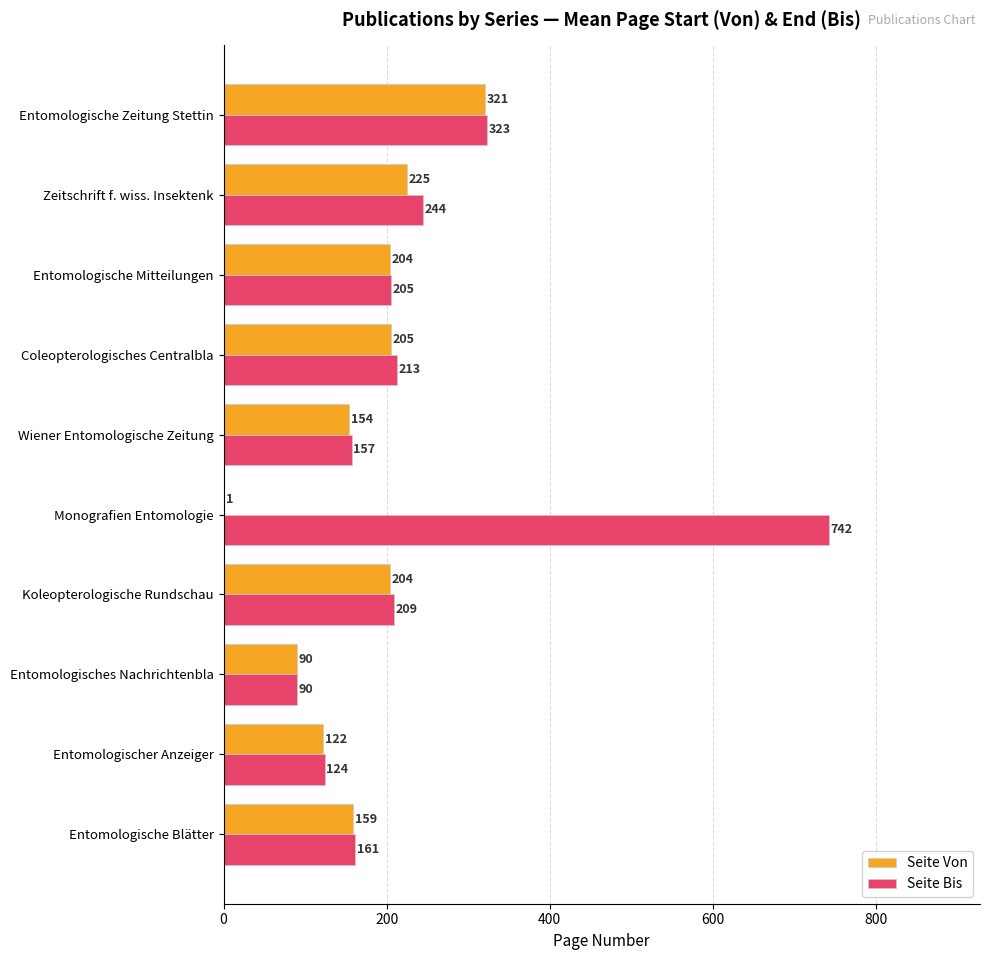

Which series changed the most between Entomologischer Anzeiger and Monografien Entomologie?

Seite Bis